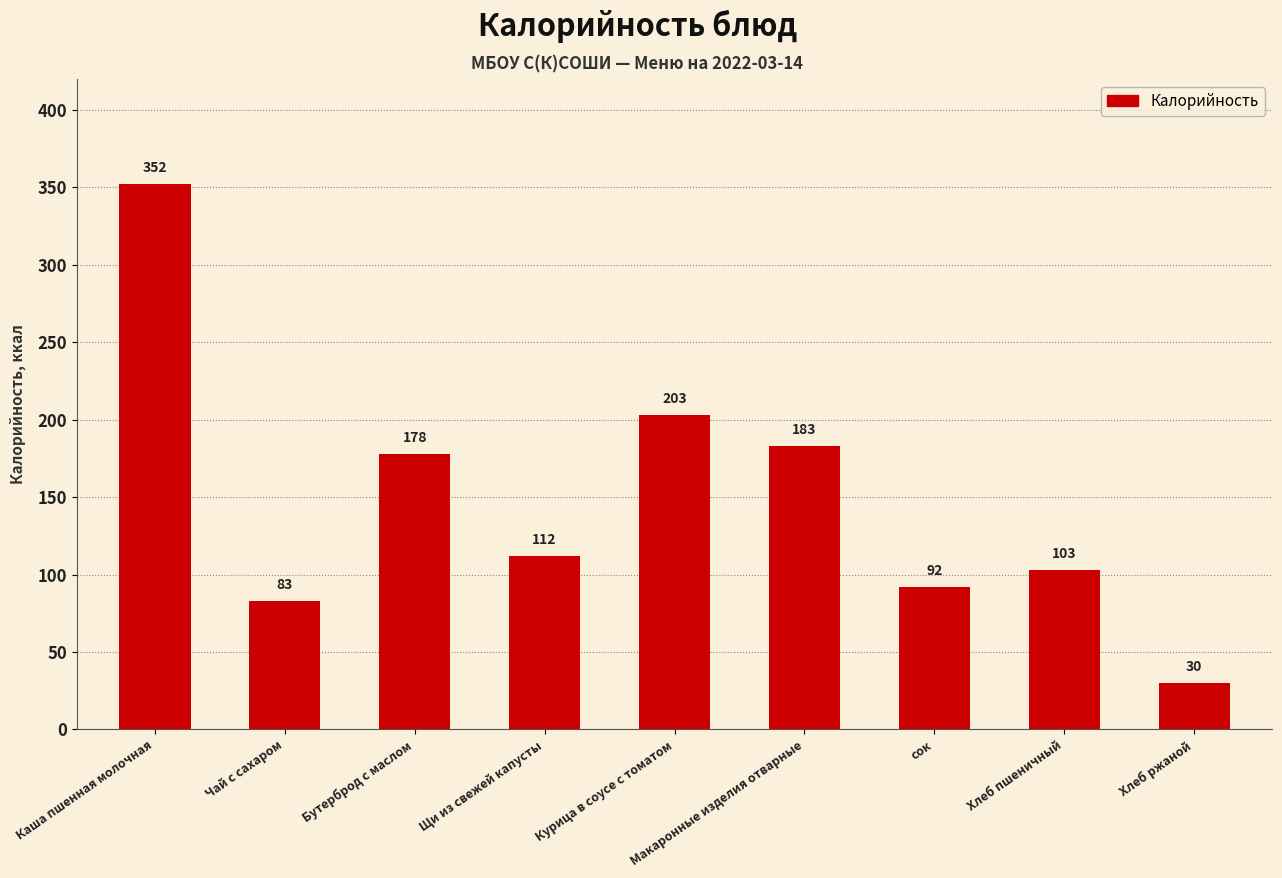

The value at Хлеб пшеничный is 103. True or false?

True